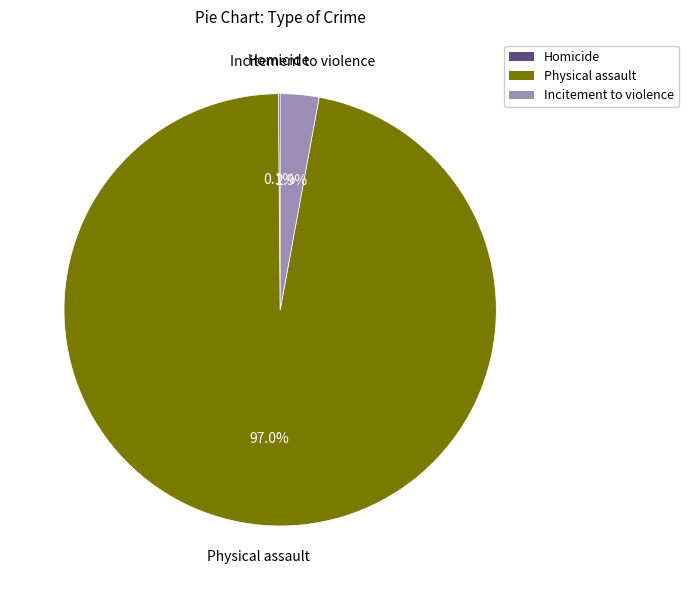

To the nearest percent, what percentage of the pie is Incitement to violence?

3%